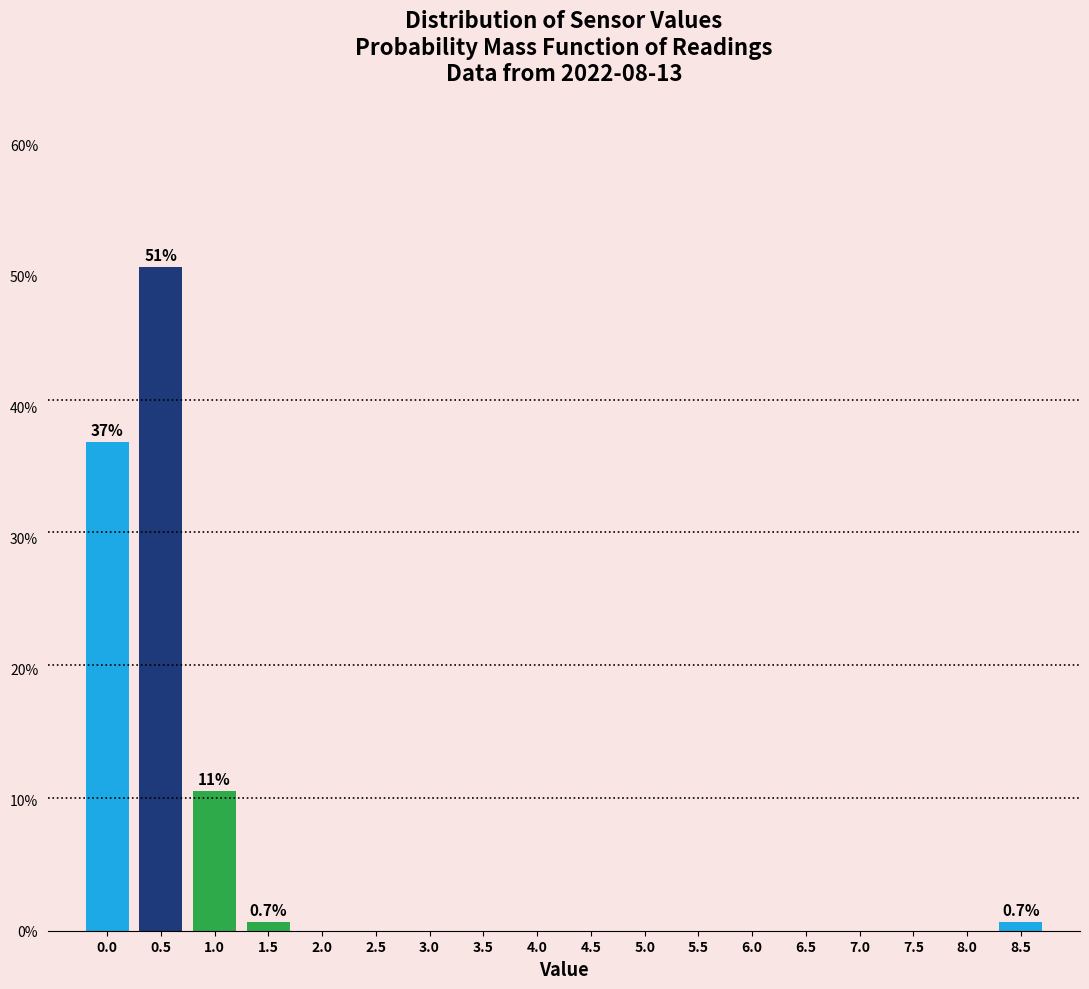

Reading left to right, extract all data points from this chart.

0.0=37.3	0.5=50.7	1.0=10.7	1.5=0.7	2.0=0.0	2.5=0.0	3.0=0.0	3.5=0.0	4.0=0.0	4.5=0.0	5.0=0.0	5.5=0.0	6.0=0.0	6.5=0.0	7.0=0.0	7.5=0.0	8.0=0.0	8.5=0.7